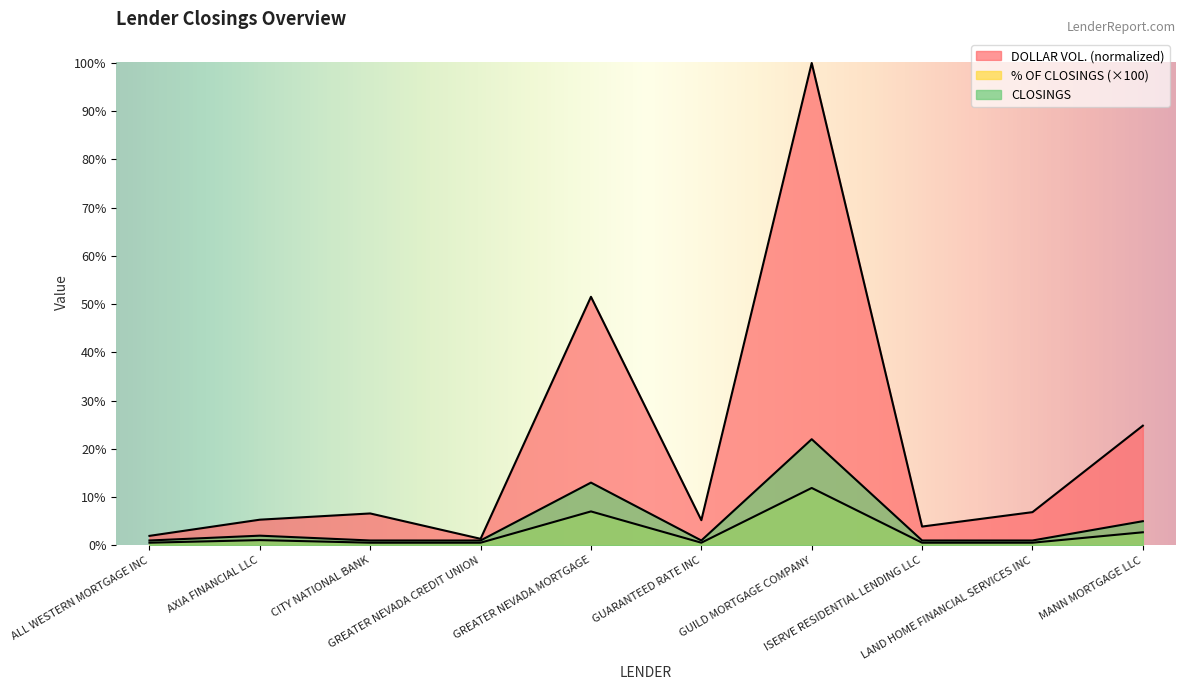

What is the label of the 5th point from the left?

GREATER NEVADA MORTGAGE